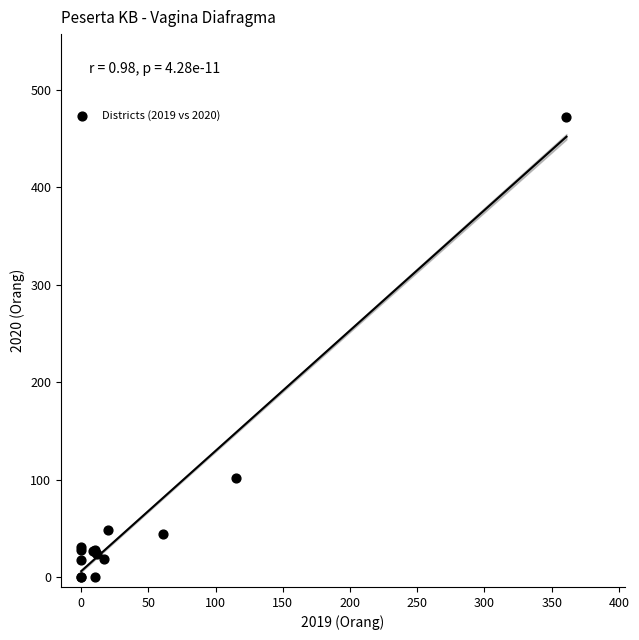

What Y value in the scatter plot is closest to 236?

102